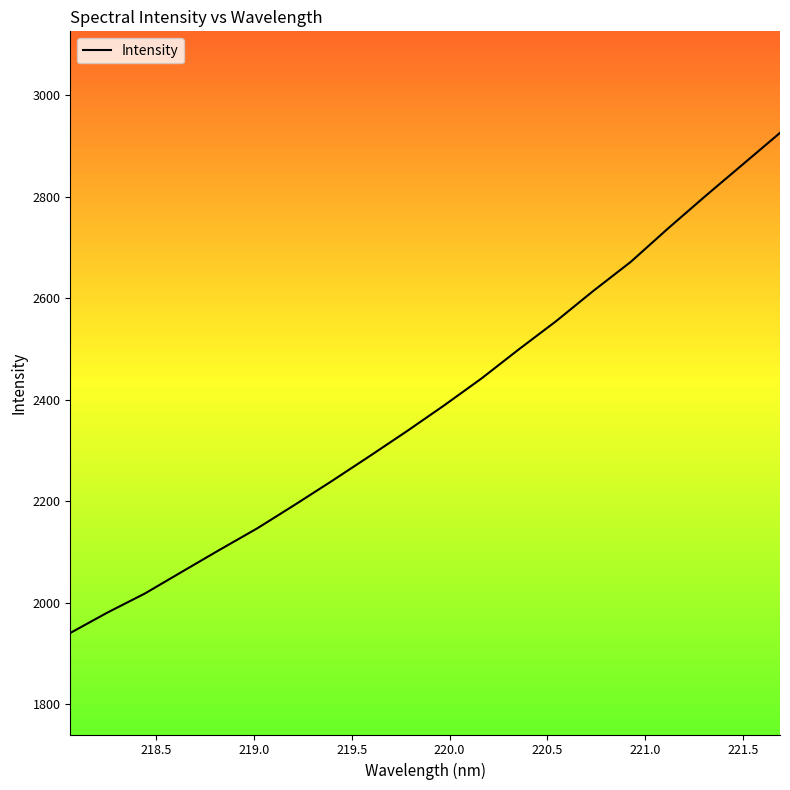

True or false: the data has more than 2 interior local peaks.

False